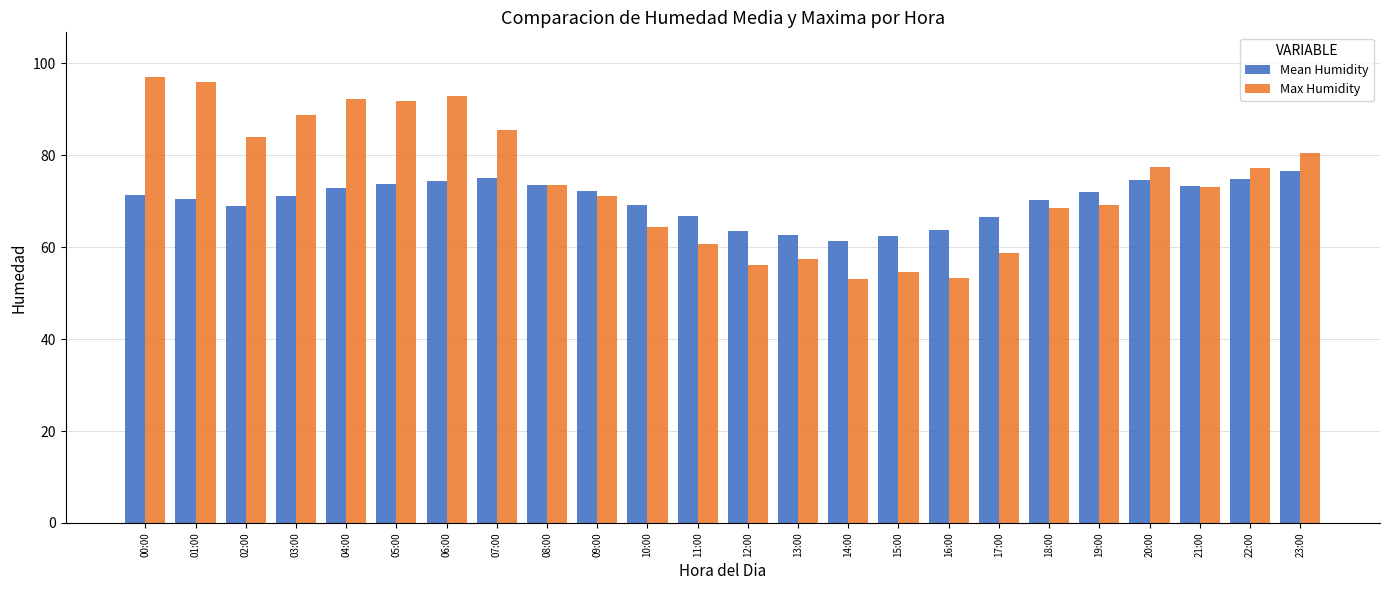

What is the spread (max minus min) of values at 22:00?

2.3